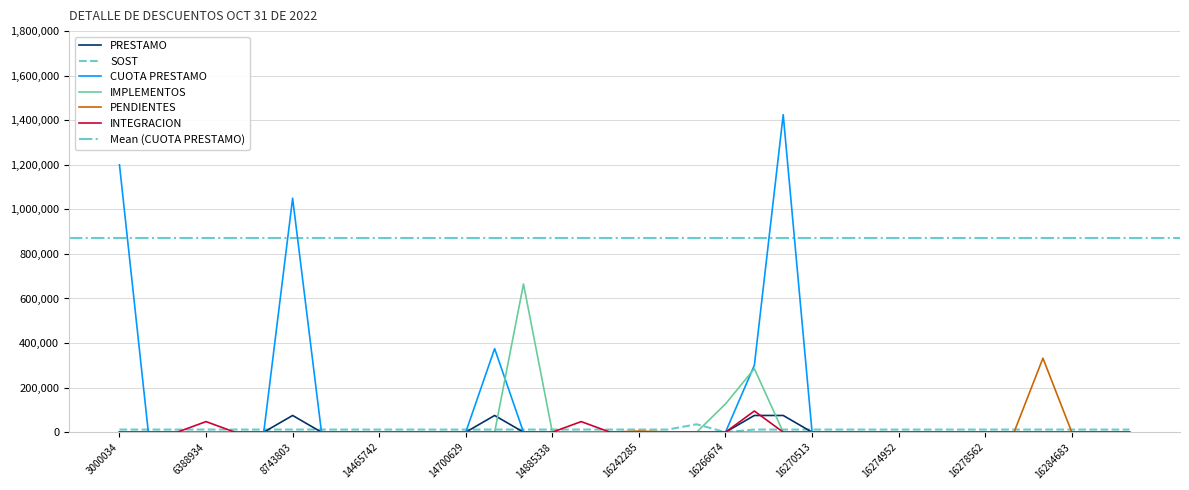

After their last crossing, which series has the higher values: PRESTAMO or INTEGRACION?

PRESTAMO